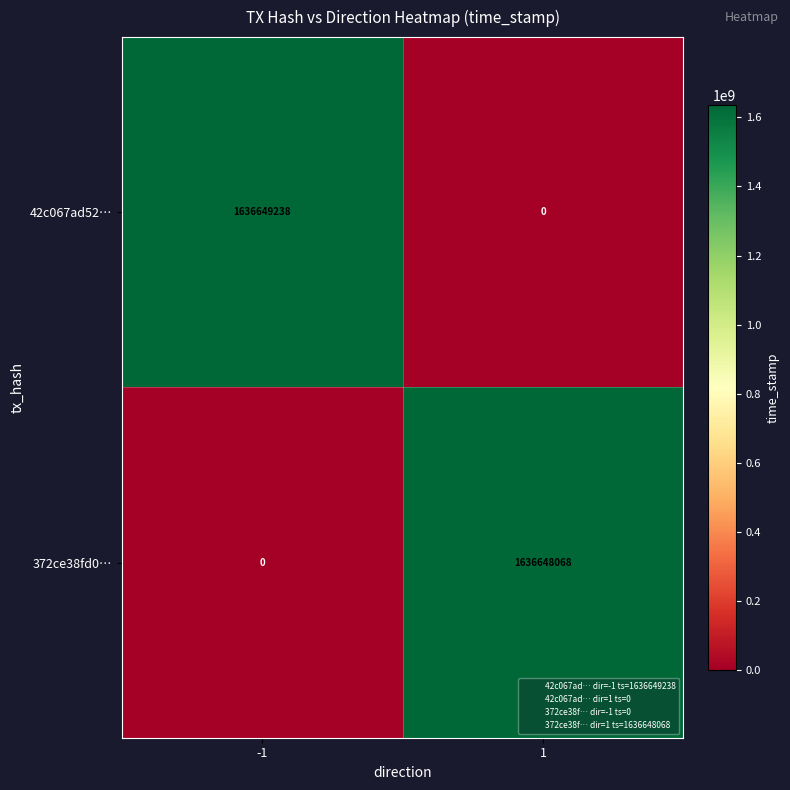

How many data points does each series have?

2